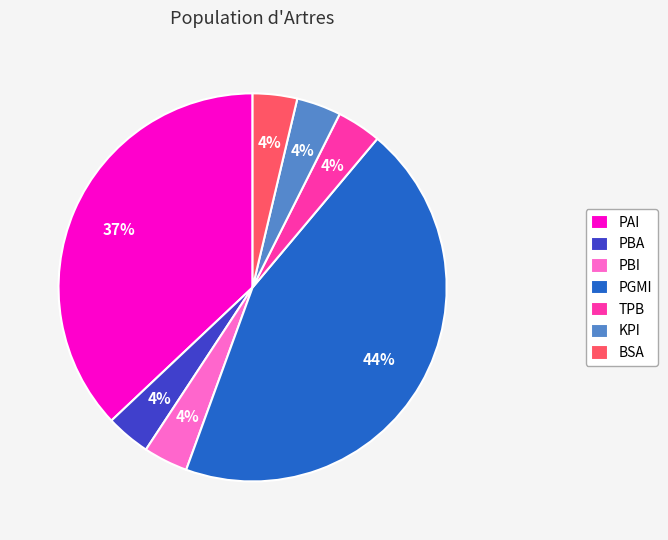

What is the largest slice in the pie chart?

PGMI